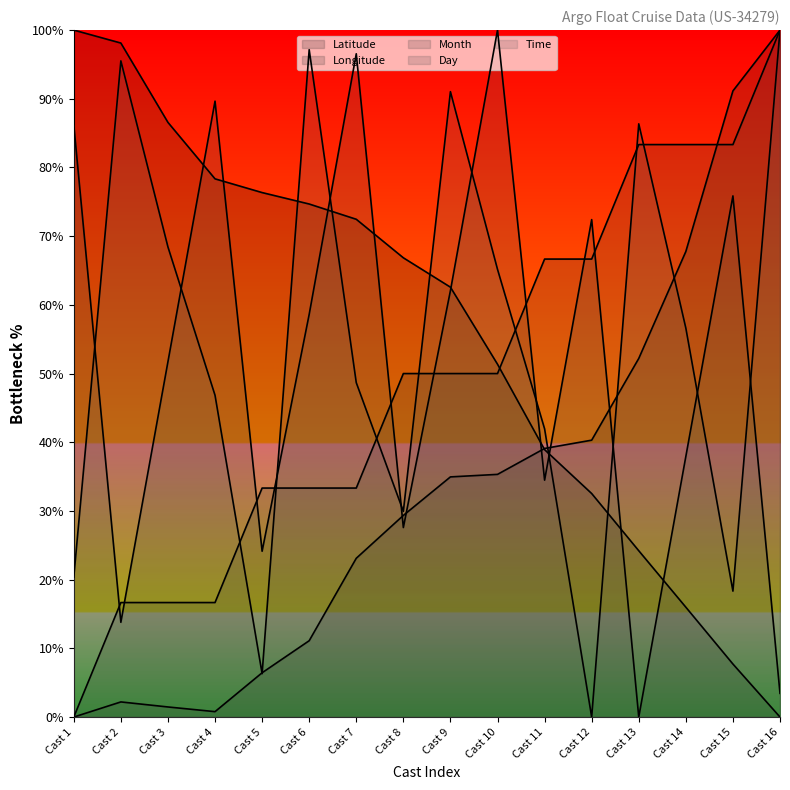

True or false: Time has a value of 100.0 at Cast 16.

True